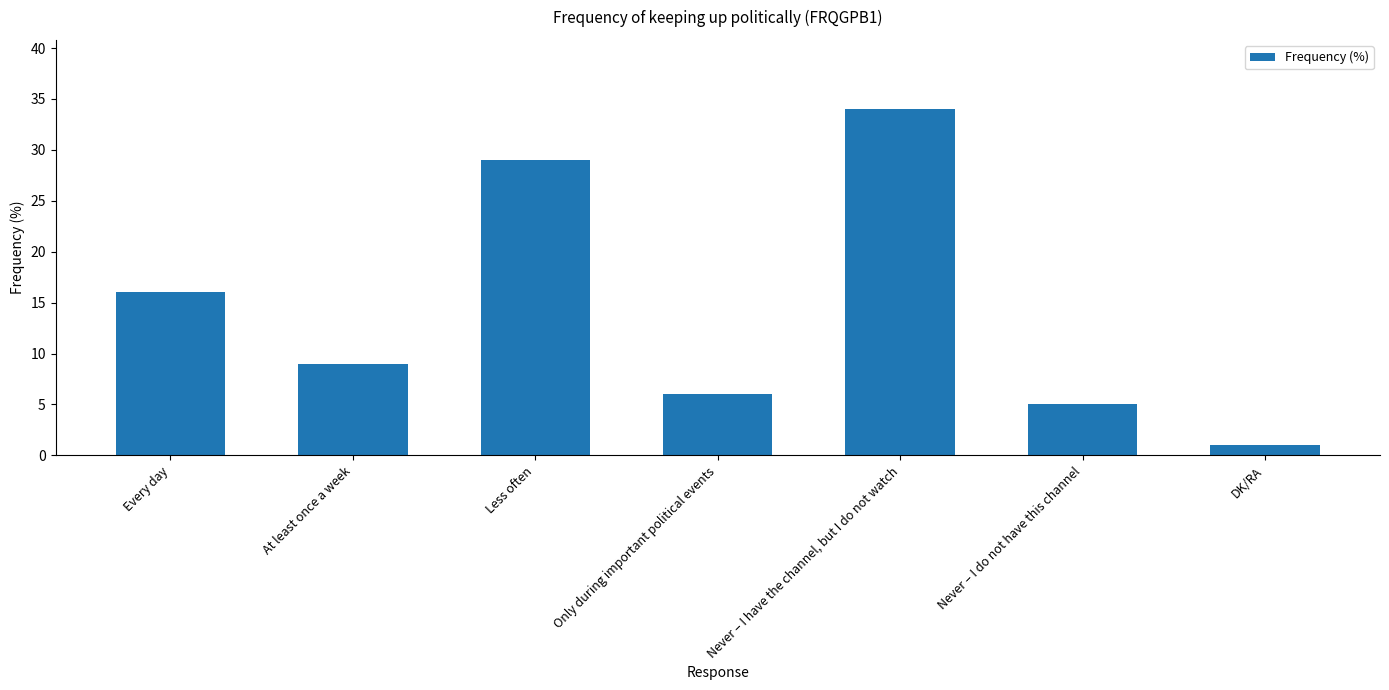

Reading left to right, transcribe all the data shown in this chart.

Every day=16	At least once a week=9	Less often=29	Only during important political events=6	Never – I have the channel, but I do not watch=34	Never – I do not have this channel=5	DK/RA=1